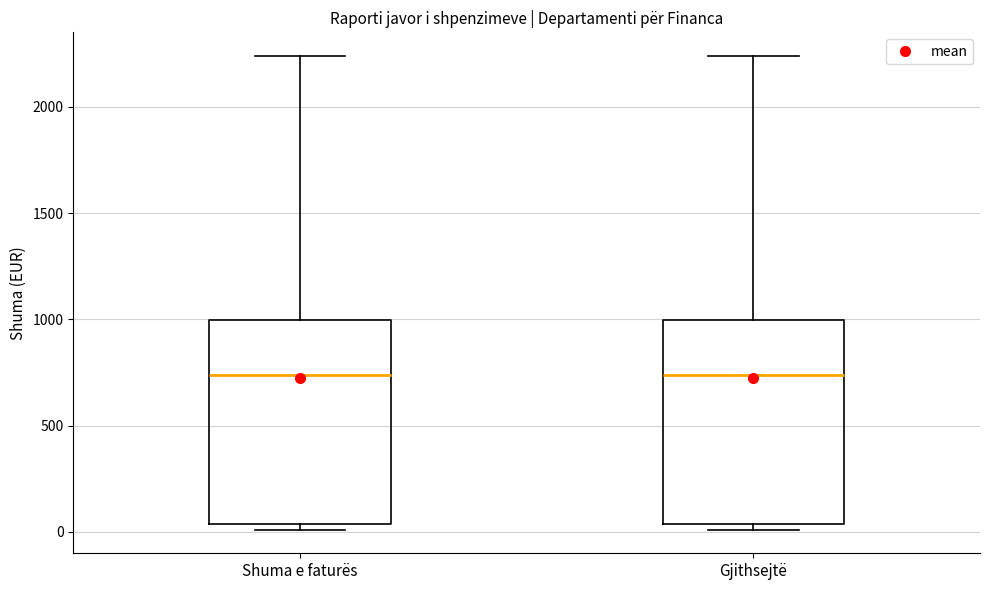

Reading left to right, transcribe this box plot: for each box, give where its median line is, the range the box spans, and where its two whiskers end, as read against the y-axis. The values are not printed on the chart, so give them approximately, as read against the axis.

Shuma e faturës: median 750, box 50 to 1000, whiskers 0 to 2250
Gjithsejtë: median 750, box 50 to 1000, whiskers 0 to 2250